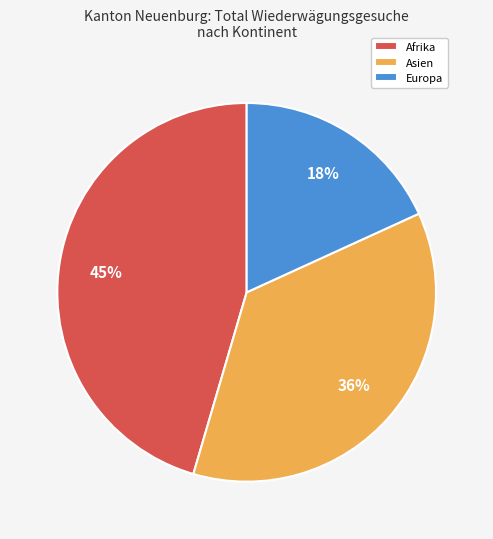

Is there any slice that represents more than half of the pie?

No